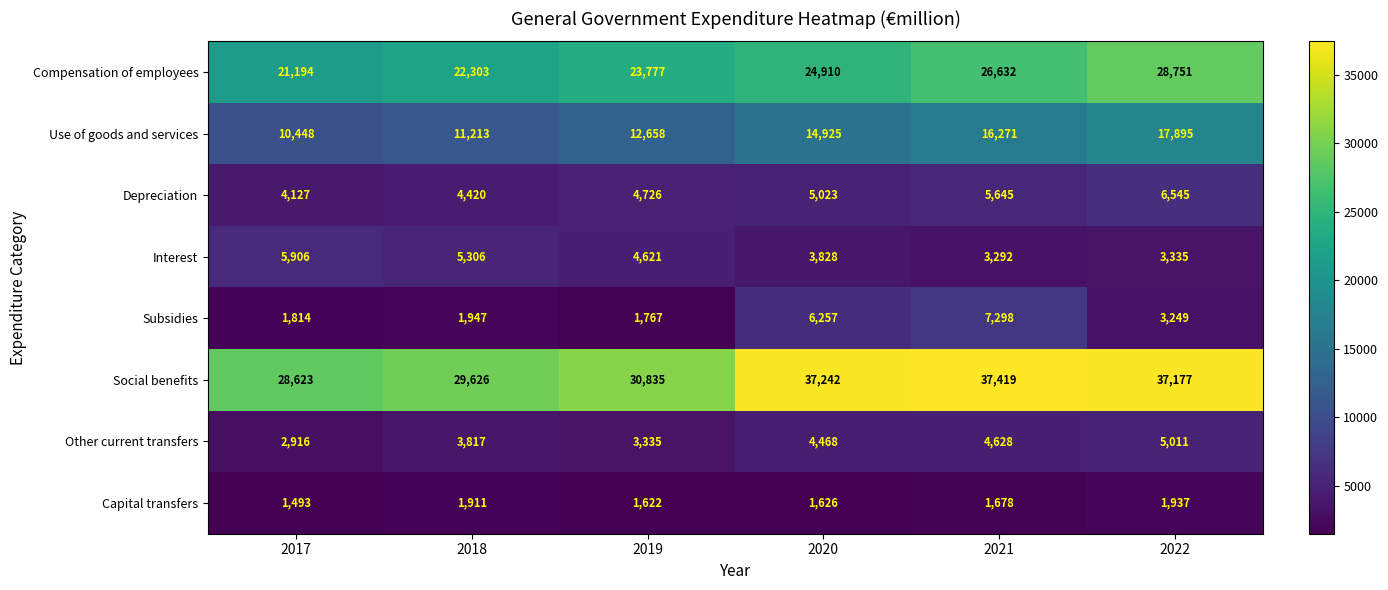

At 2018, list the series in order from smallest to largest.

Capital transfers, Subsidies, Other current transfers, Depreciation, Interest, Use of goods and services, Compensation of employees, Social benefits